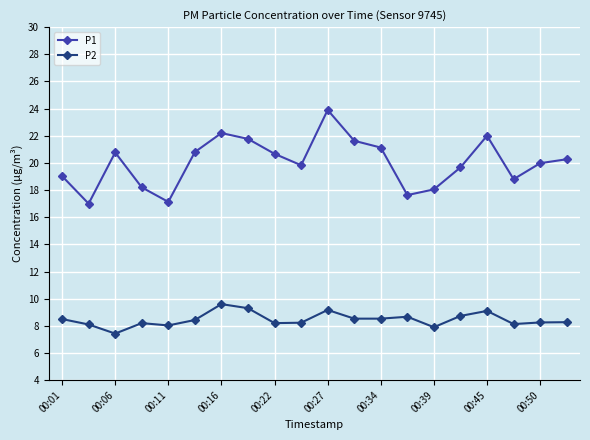

Does the chart have visible grid lines?

Yes